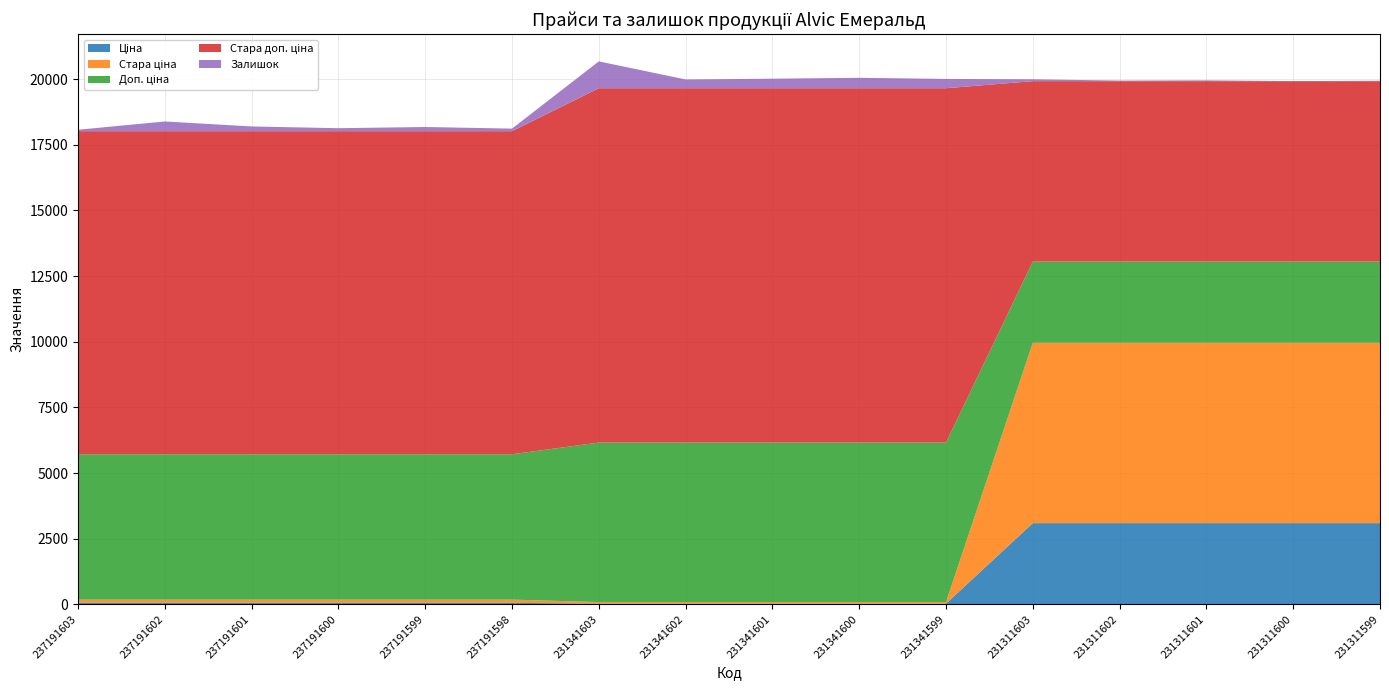

Reading left to right, what are all the values shown in this chart?

Ціна: 55.4	55.4	55.4	55.4	55.4	55.4	27.0	27.0	27.0	27.0	27.0	3091.2	3091.2	3091.2	3091.2	3091.2
Стара ціна: 123.0	123.0	123.0	123.0	123.0	123.0	60.0	60.0	60.0	60.0	60.0	6869.4	6869.4	6869.4	6869.4	6869.4
Доп. ціна: 5536.0	5536.0	5536.0	5536.0	5536.0	5536.0	6072.0	6072.0	6072.0	6072.0	6072.0	3091.0	3091.0	3091.0	3091.0	3091.0
Стара доп. ціна: 12302.0	12302.0	12302.0	12302.0	12302.0	12302.0	13493.2	13493.2	13493.2	13493.2	13493.2	6869.4	6869.4	6869.4	6869.4	6869.4
Залишок: 55.0	370.0	180.0	114.0	159.0	98.0	1022.0	334.0	362.0	397.0	354.0	72.0	22.0	31.0	2.0	15.0